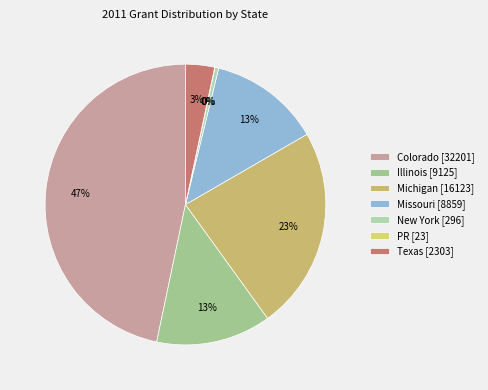

What percentage do PR and Missouri together represent?

12.9%